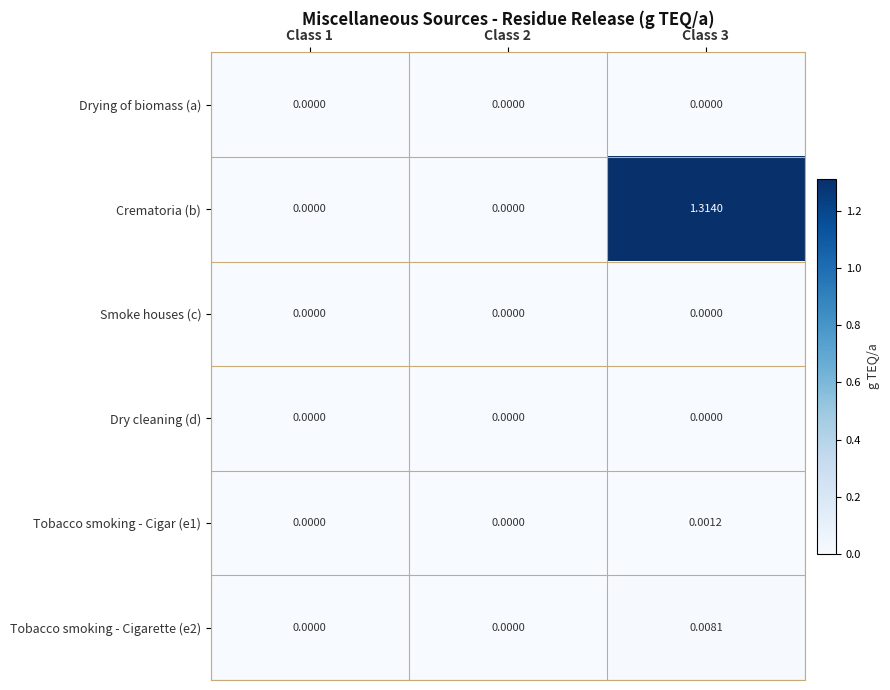

At which category is the sum across all series the highest?

Class 3